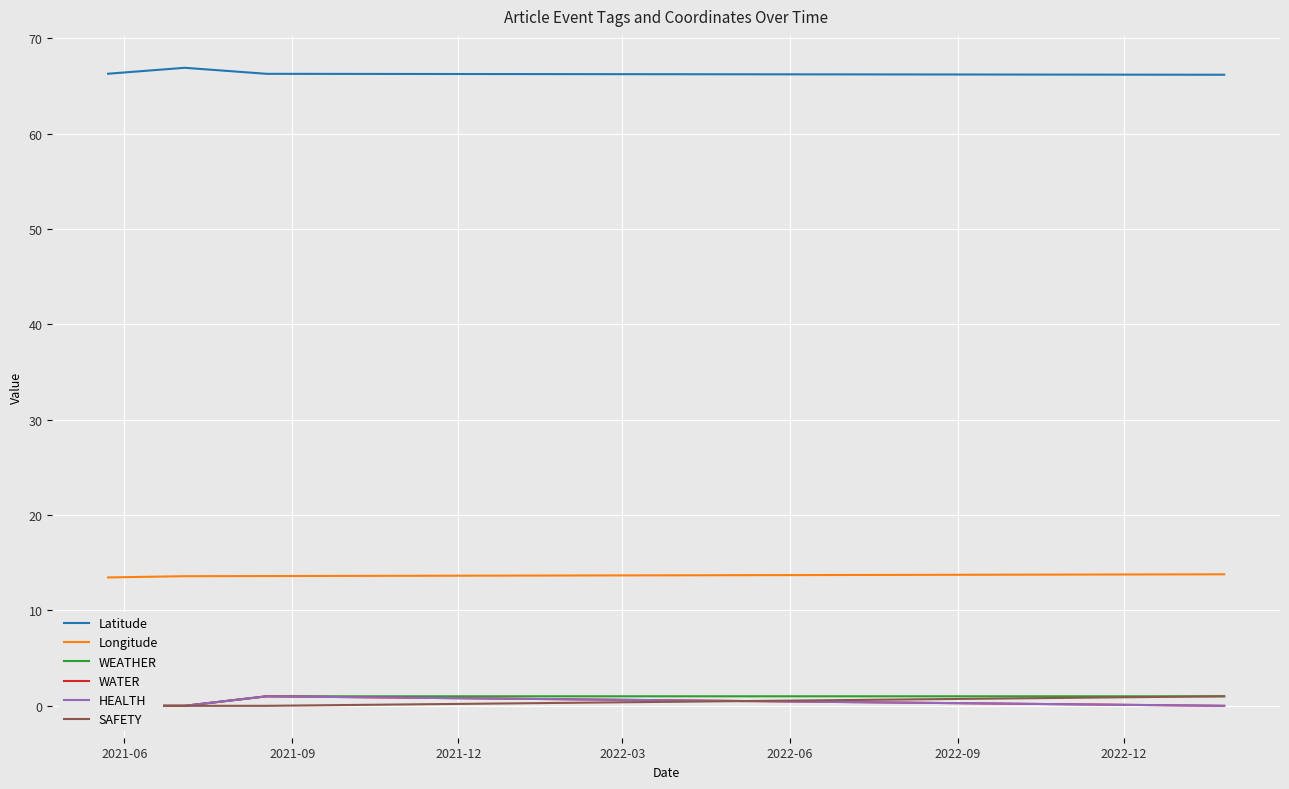

What is the highest value of the Latitude series?

66.9